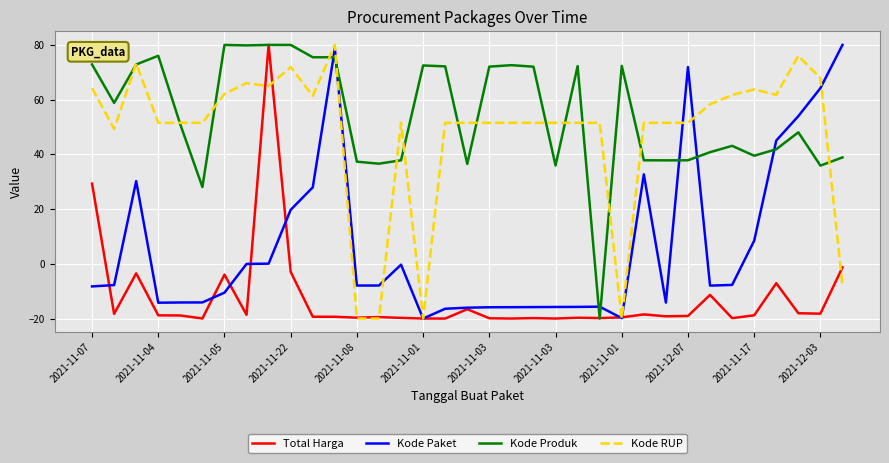

How many times do Kode Produk and Kode Paket cross each other?

7